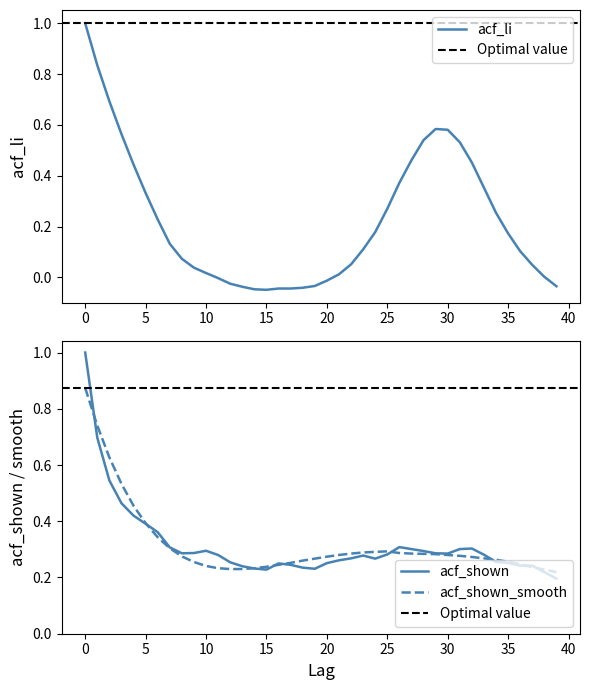

What is the spread (max minus min) of values at 16?

0.3